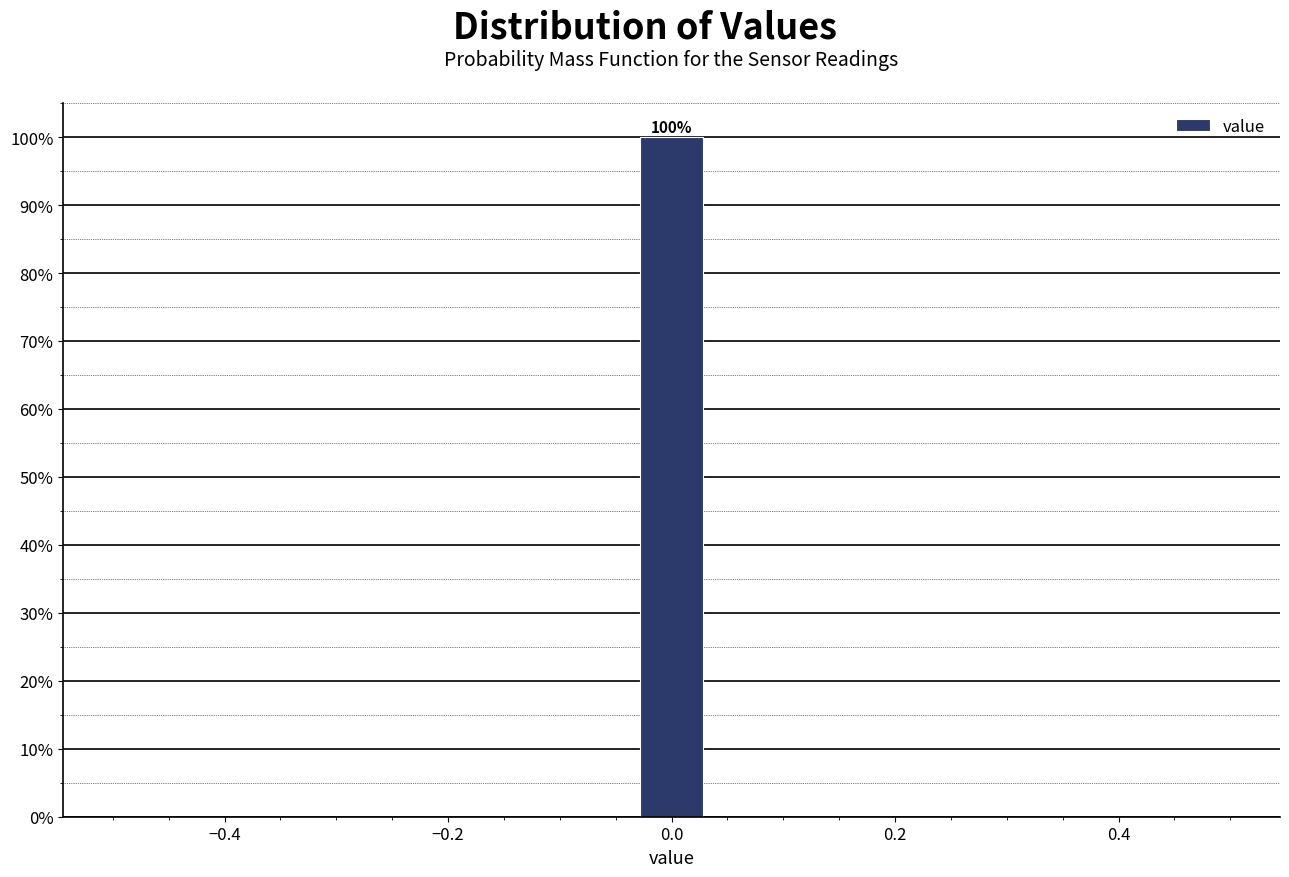

Read against the x-axis, roughly where is the centre of the tallest bar?

0.00